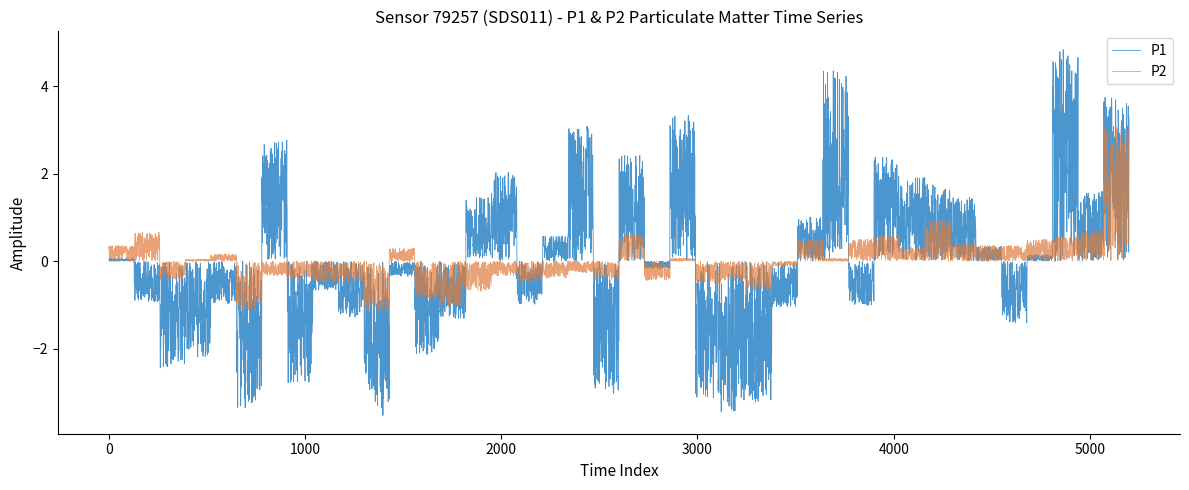

Count the number of data series in this chart.

2